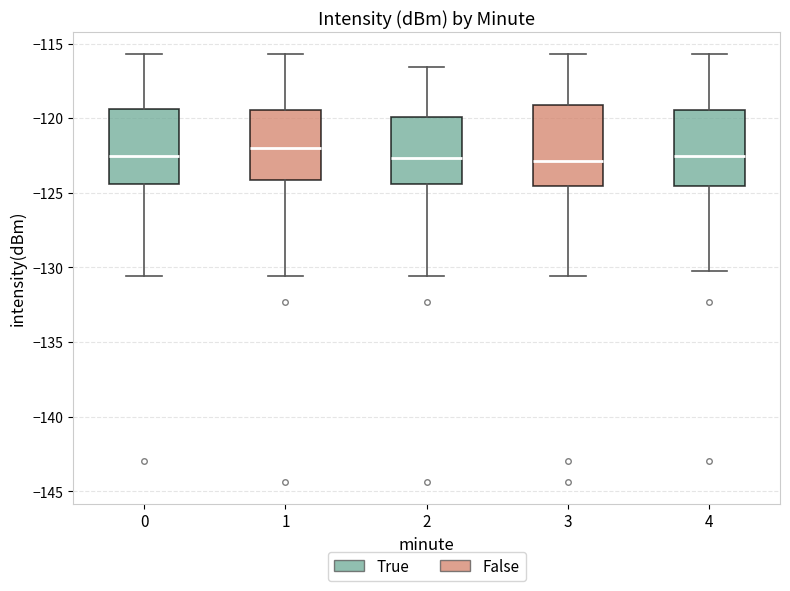

Reading left to right, read every box against the y-axis: the position of its median line, the range the box covers, and the ends of its whiskers. The values are not printed on the chart, so give them approximately, as read against the axis.

0: median -122.5, box -124.5 to -119.5, whiskers -130.5 to -115.5
1: median -122.0, box -124.0 to -119.5, whiskers -130.5 to -115.5
2: median -122.5, box -124.5 to -120.0, whiskers -130.5 to -116.5
3: median -123.0, box -124.5 to -119.0, whiskers -130.5 to -115.5
4: median -122.5, box -124.5 to -119.5, whiskers -130.0 to -115.5